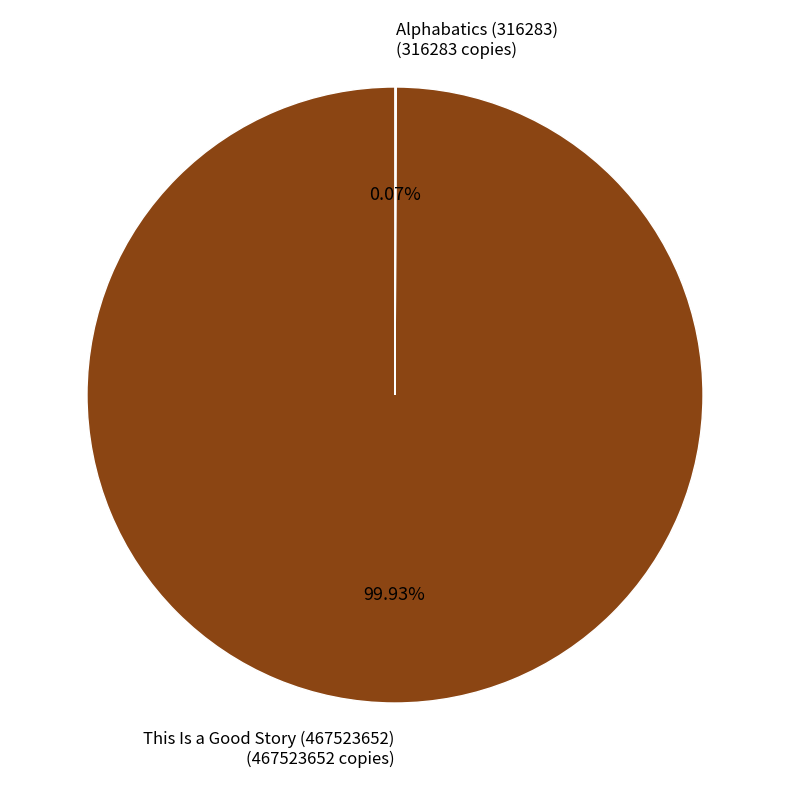

Does This Is a Good Story (467523652) (467523652 copies) account for over 50% of the chart?

Yes